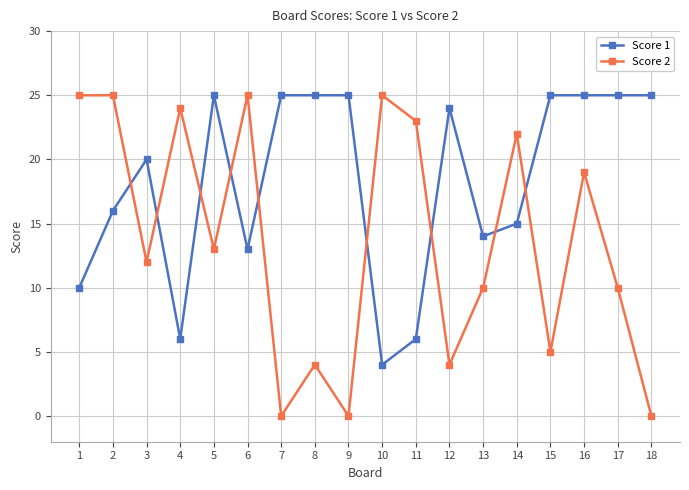

Which series has the largest total across all categories?

Score 1